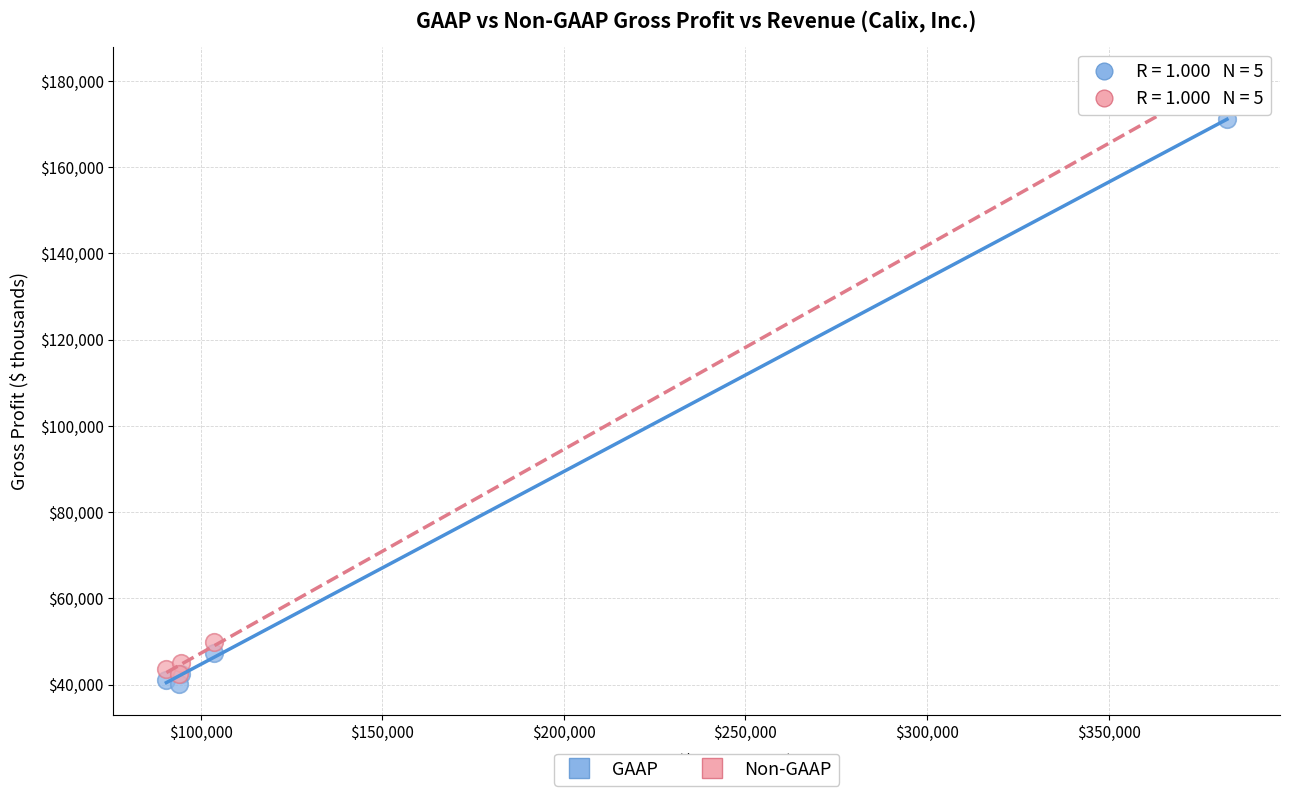

In the GAAP series, what Y value is closest to 105560?

47407